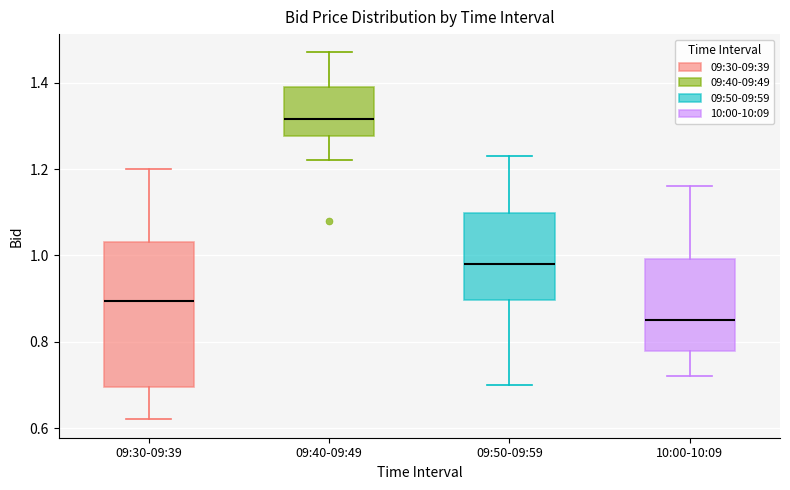

Reading left to right, read every box against the y-axis: the position of its median line, the range the box covers, and the ends of its whiskers. The values are not printed on the chart, so give them approximately, as read against the axis.

09:30-09:39: median 0.90, box 0.70 to 1.04, whiskers 0.62 to 1.20
09:40-09:49: median 1.32, box 1.28 to 1.40, whiskers 1.22 to 1.48
09:50-09:59: median 0.98, box 0.90 to 1.10, whiskers 0.70 to 1.24
10:00-10:09: median 0.86, box 0.78 to 1.00, whiskers 0.72 to 1.16